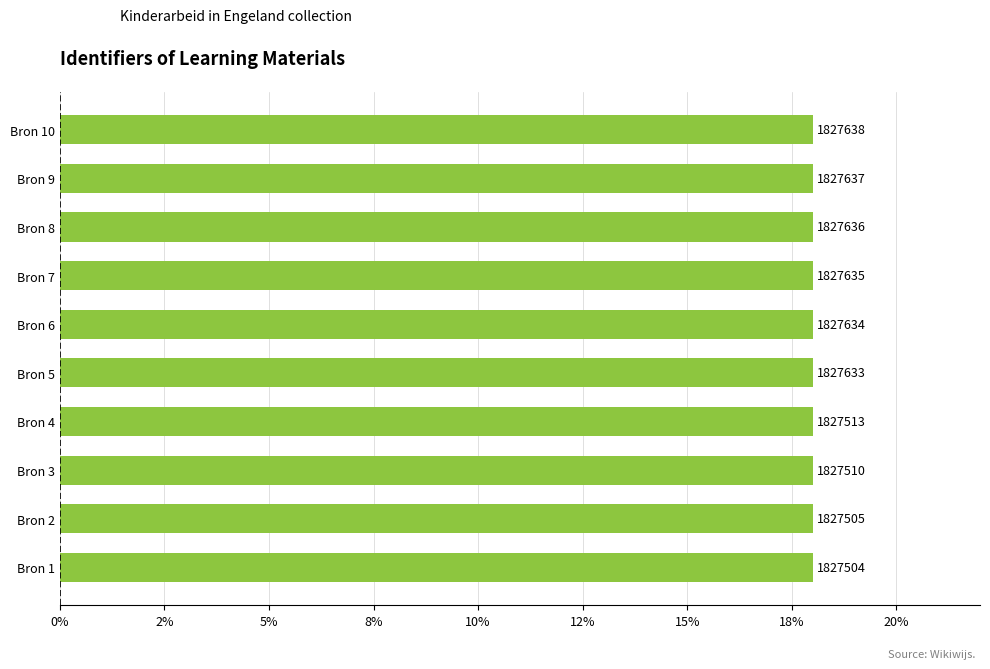

Does the chart contain any negative values?

No